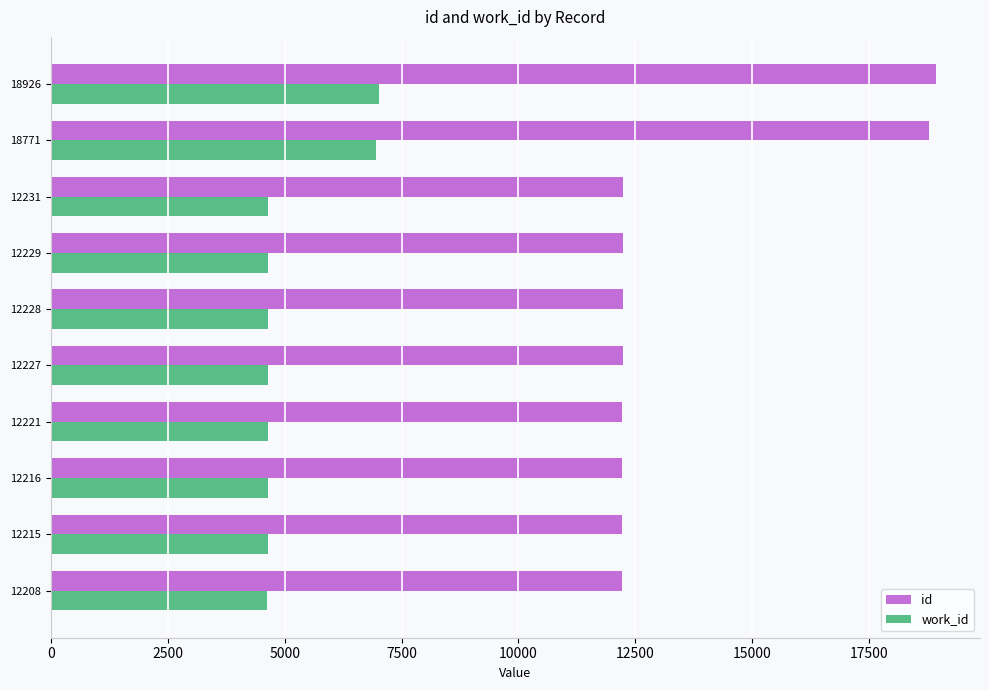

Where is work_id nearest to the value 5823?

18771